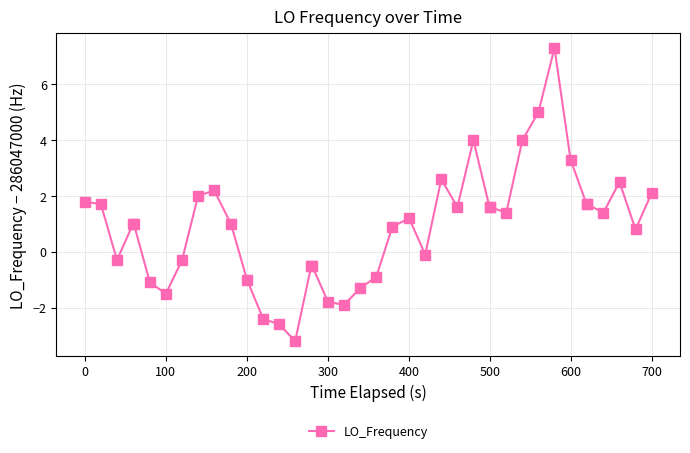

What is the difference between the maximum and second lowest values?

9.9